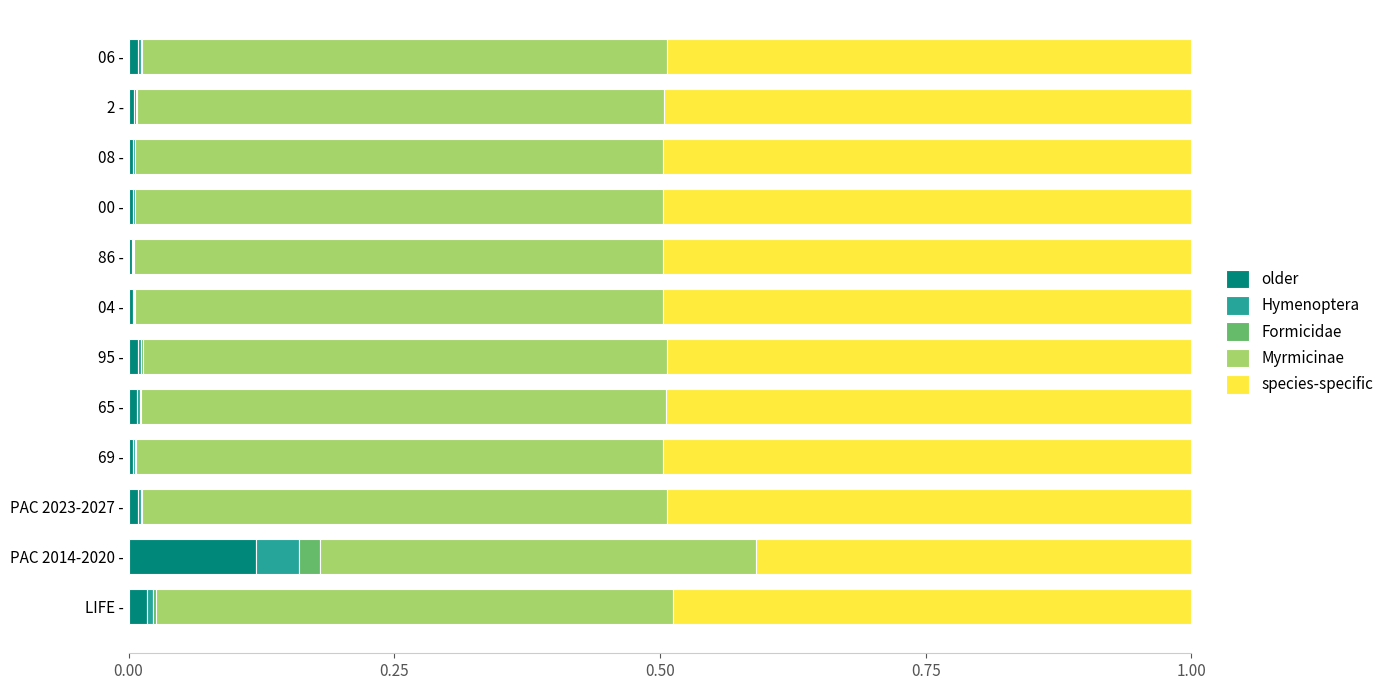

Reading left to right, transcribe all the data shown in this chart.

older: 0.0	0.1	0.0	0.0	0.0	0.0	0.0	0.0	0.0	0.0	0.0	0.0
Hymenoptera: 0.0	0.0	0.0	0.0	0.0	0.0	0.0	0.0	0.0	0.0	0.0	0.0
Formicidae: 0.0	0.0	0.0	0.0	0.0	0.0	0.0	0.0	0.0	0.0	0.0	0.0
Myrmicinae: 0.5	0.4	0.5	0.5	0.5	0.5	0.5	0.5	0.5	0.5	0.5	0.5
species-specific: 0.5	0.4	0.5	0.5	0.5	0.5	0.5	0.5	0.5	0.5	0.5	0.5